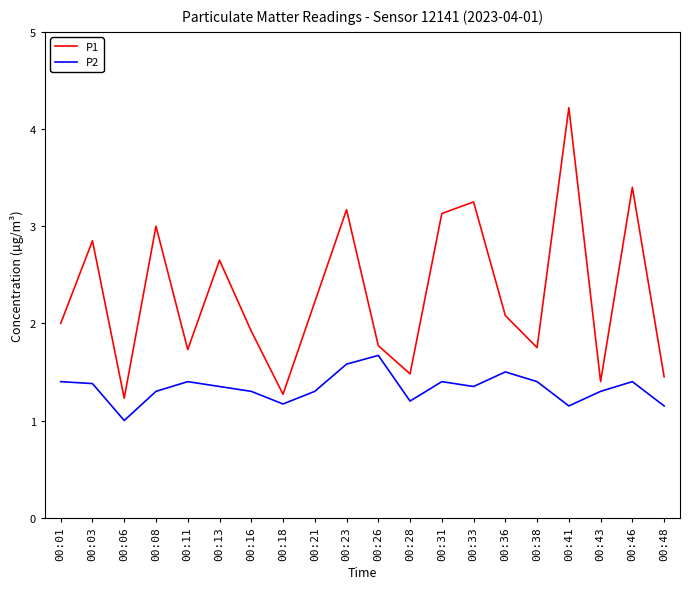

Which series has the largest total across all categories?

P1